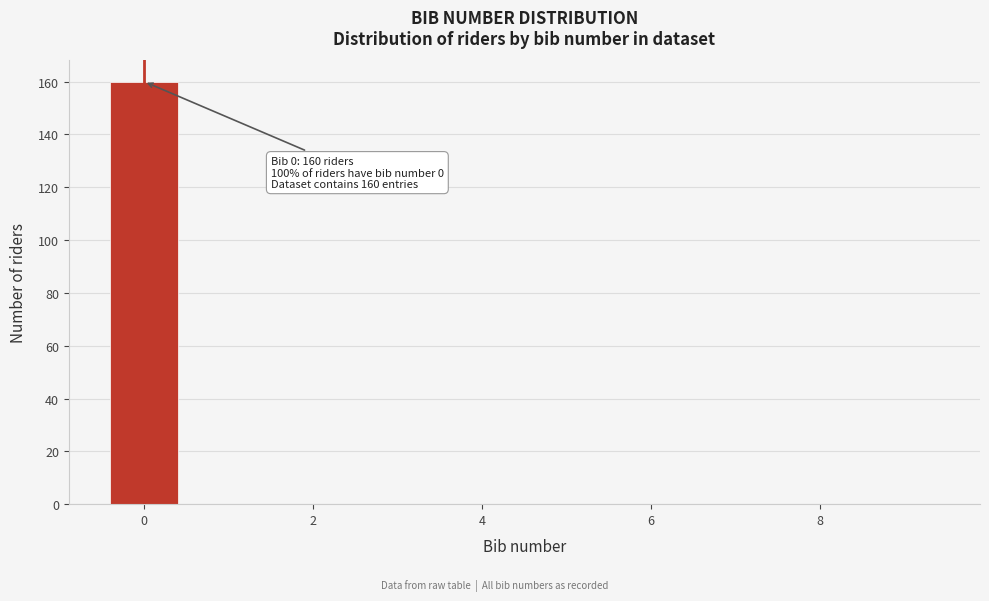

Which range on the x-axis has the tallest bar?

-0.5 to 0.5